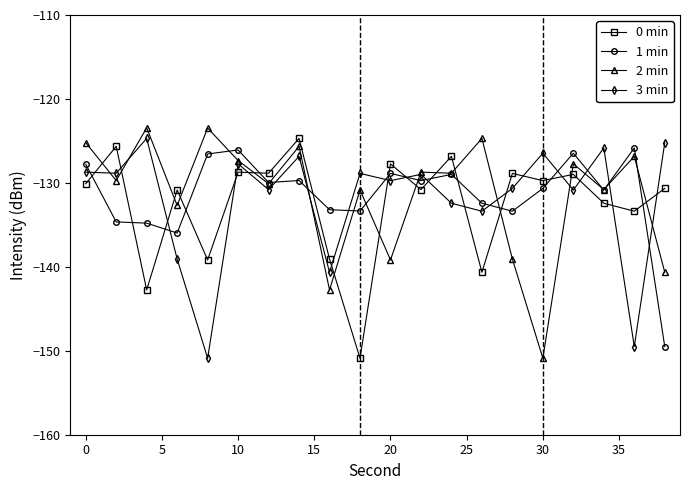

What is the value of the 1 min point at the 9th from the left?

-133.2